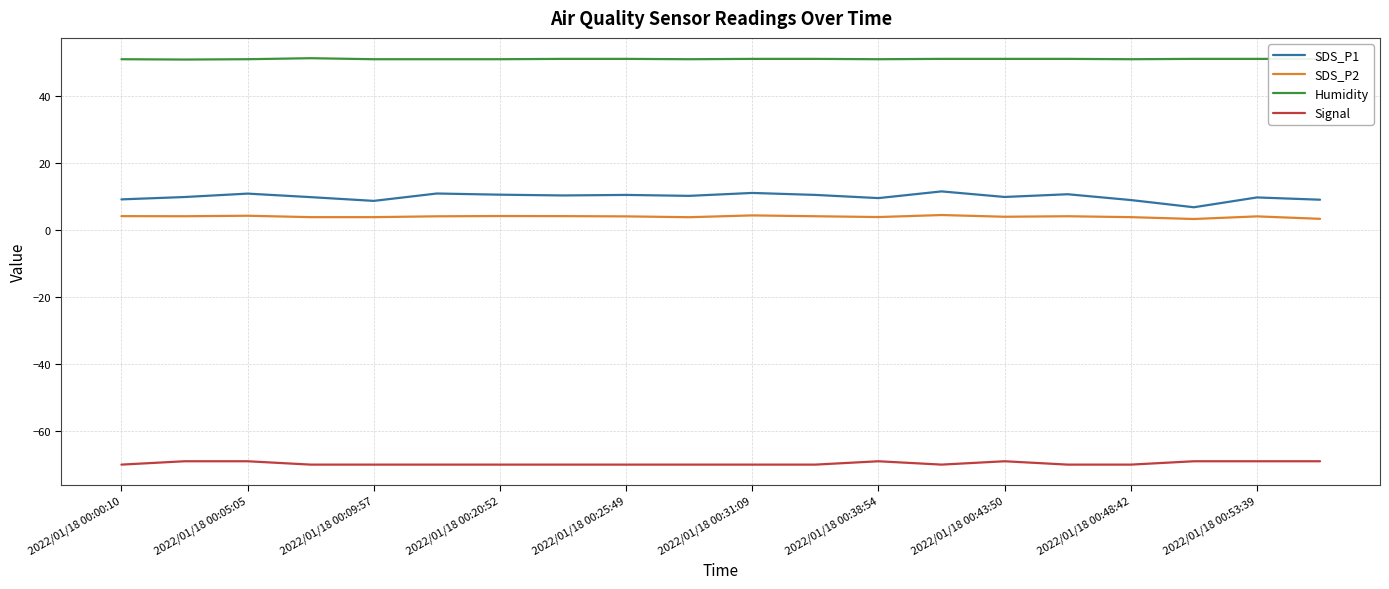

Which series has the largest total across all categories?

Humidity